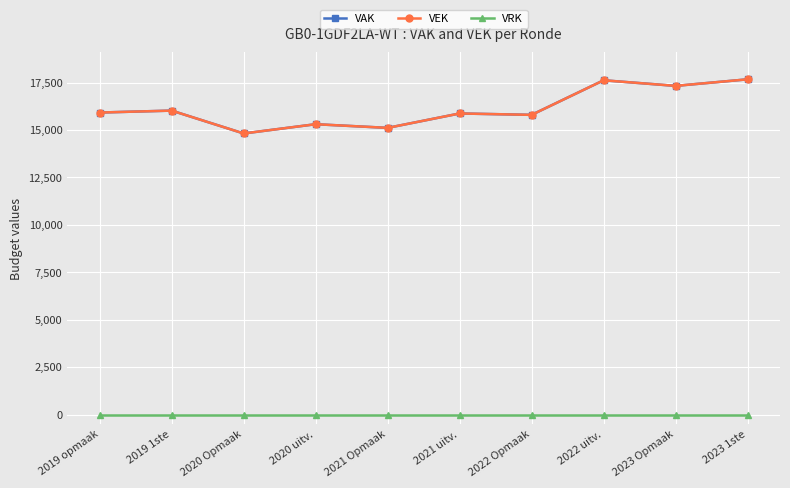

List the labels in order of VRK value, smallest first.

2019 opmaak, 2019 1ste, 2020 Opmaak, 2020 uitv., 2021 Opmaak, 2021 uitv., 2022 Opmaak, 2022 uitv., 2023 Opmaak, 2023 1ste